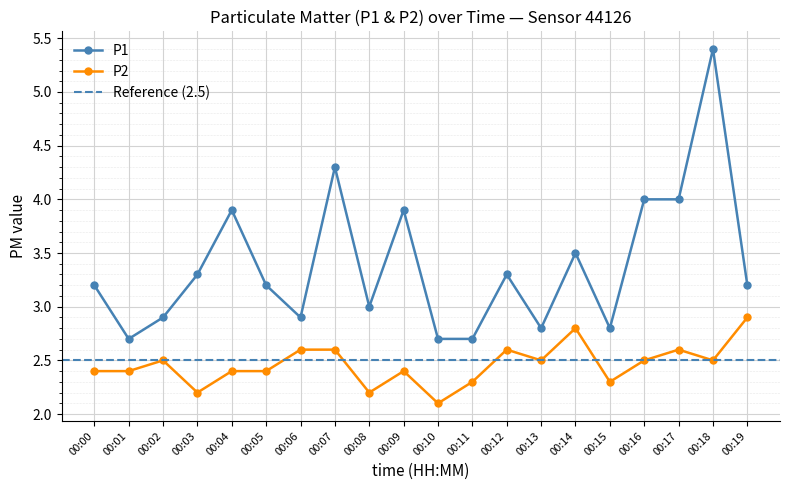

Reading left to right, extract all data points from this chart.

P1: 3.2	2.7	2.9	3.3	3.9	3.2	2.9	4.3	3.0	3.9	2.7	2.7	3.3	2.8	3.5	2.8	4.0	4.0	5.4	3.2
P2: 2.4	2.4	2.5	2.2	2.4	2.4	2.6	2.6	2.2	2.4	2.1	2.3	2.6	2.5	2.8	2.3	2.5	2.6	2.5	2.9